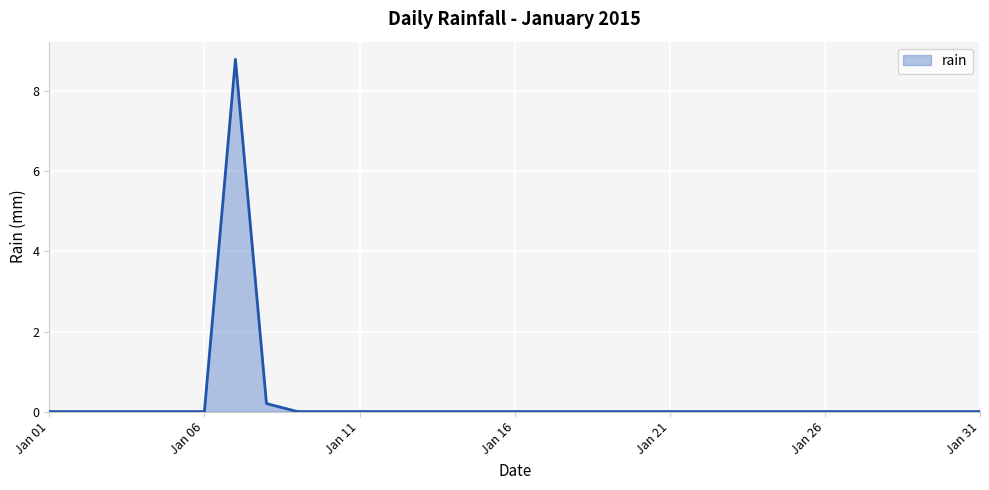

What is the greatest value displayed?

8.8